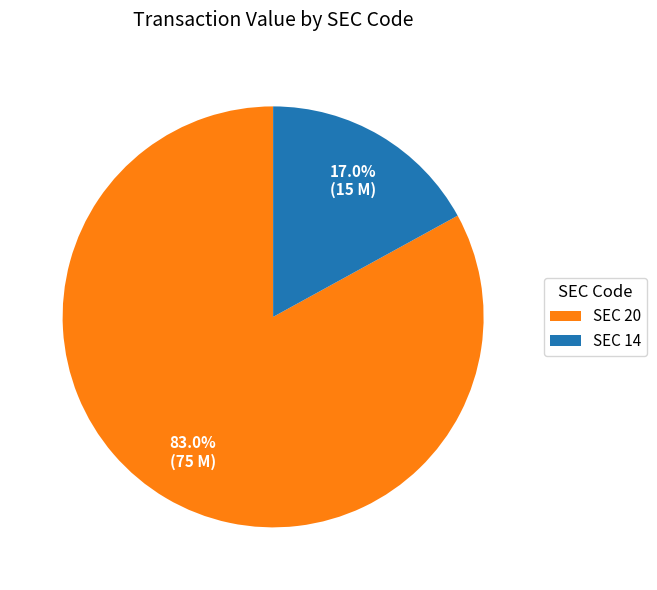

To the nearest percent, what is the difference between the largest and smallest slice percentages?

66%